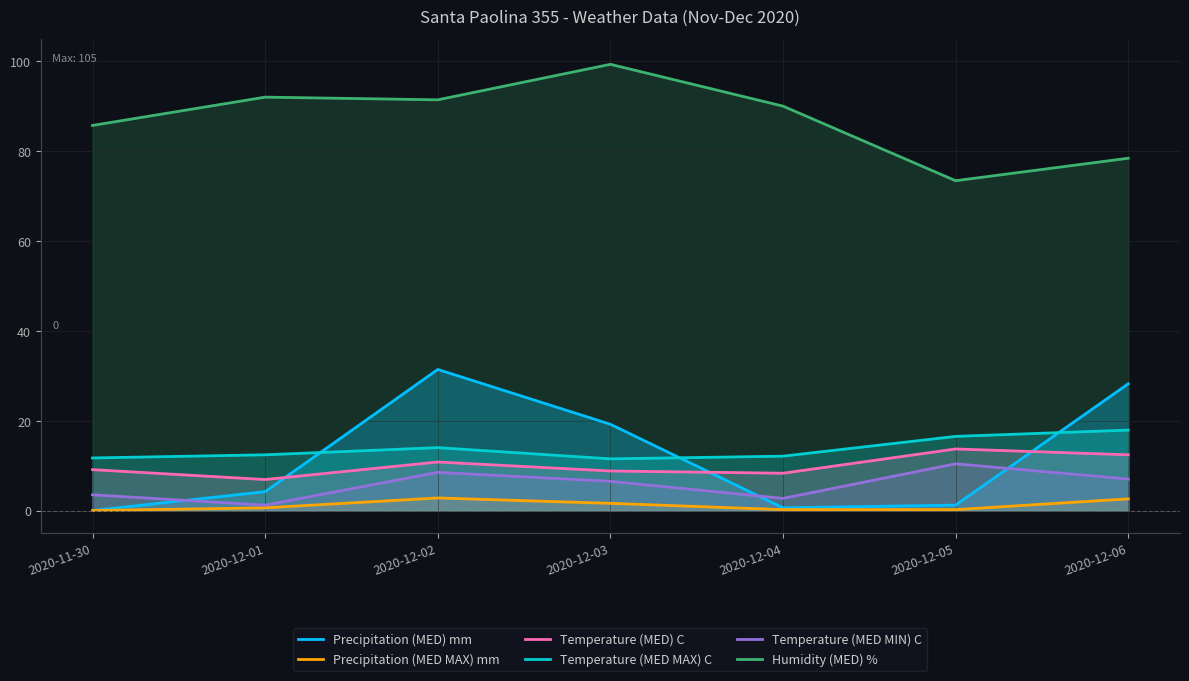

What is the sum of the Precipitation (MED) mm values at 2020-12-05 and 2020-12-01?

5.4